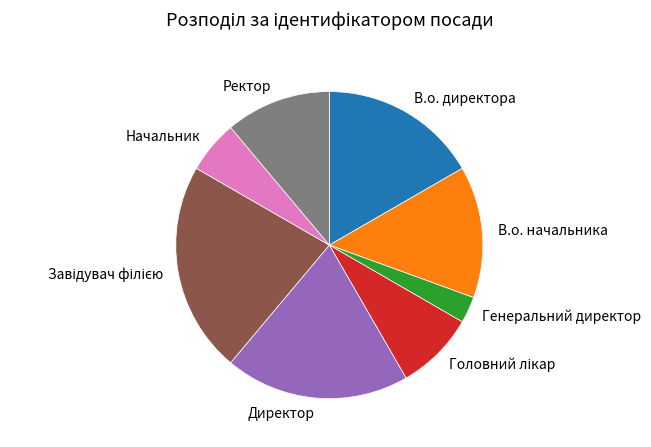

Count the number of slices in the pie.

8